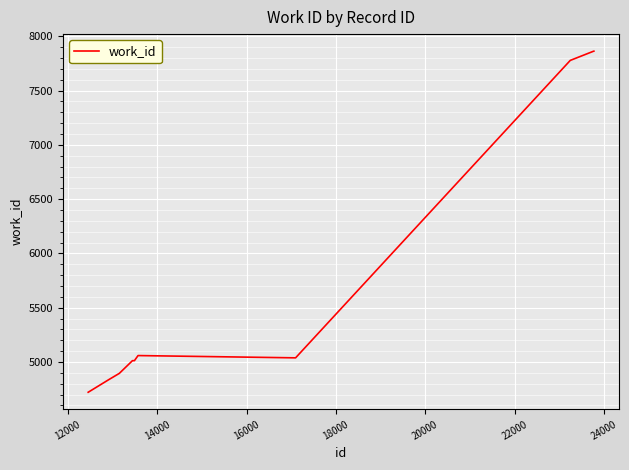

What is the greatest value displayed?

7863